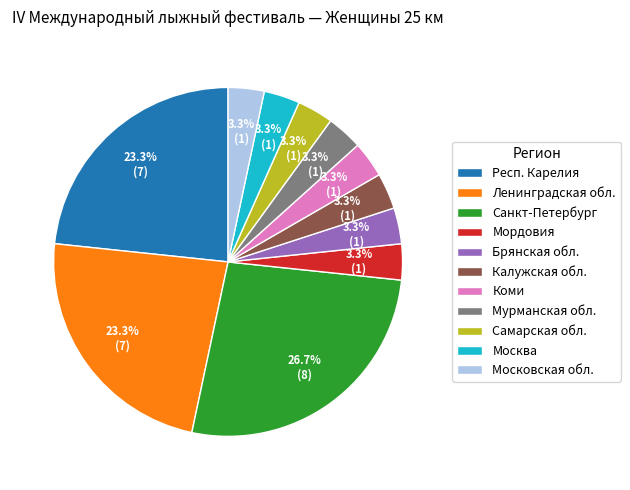

To the nearest percent, what is the difference between the Калужская обл. and Респ. Карелия slice percentages?

20%